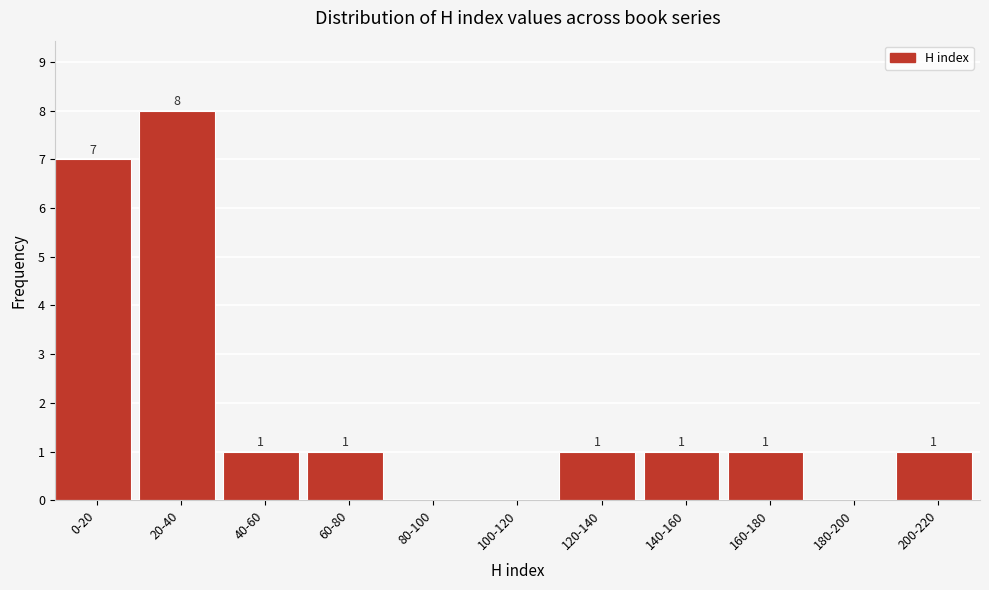

Reading left to right, list all the values displayed in this chart.

0-20=7	20-40=8	40-60=1	60-80=1	80-100=0	100-120=0	120-140=1	140-160=1	160-180=1	180-200=0	200-220=1